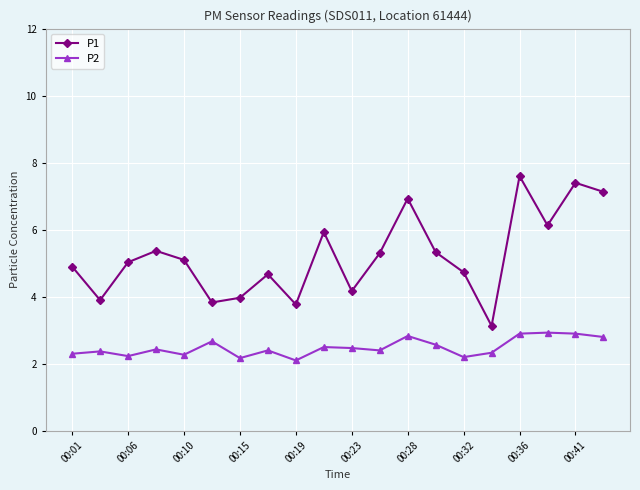

In P2, how many points are higher than both neighbors (excluding endpoints)?

7